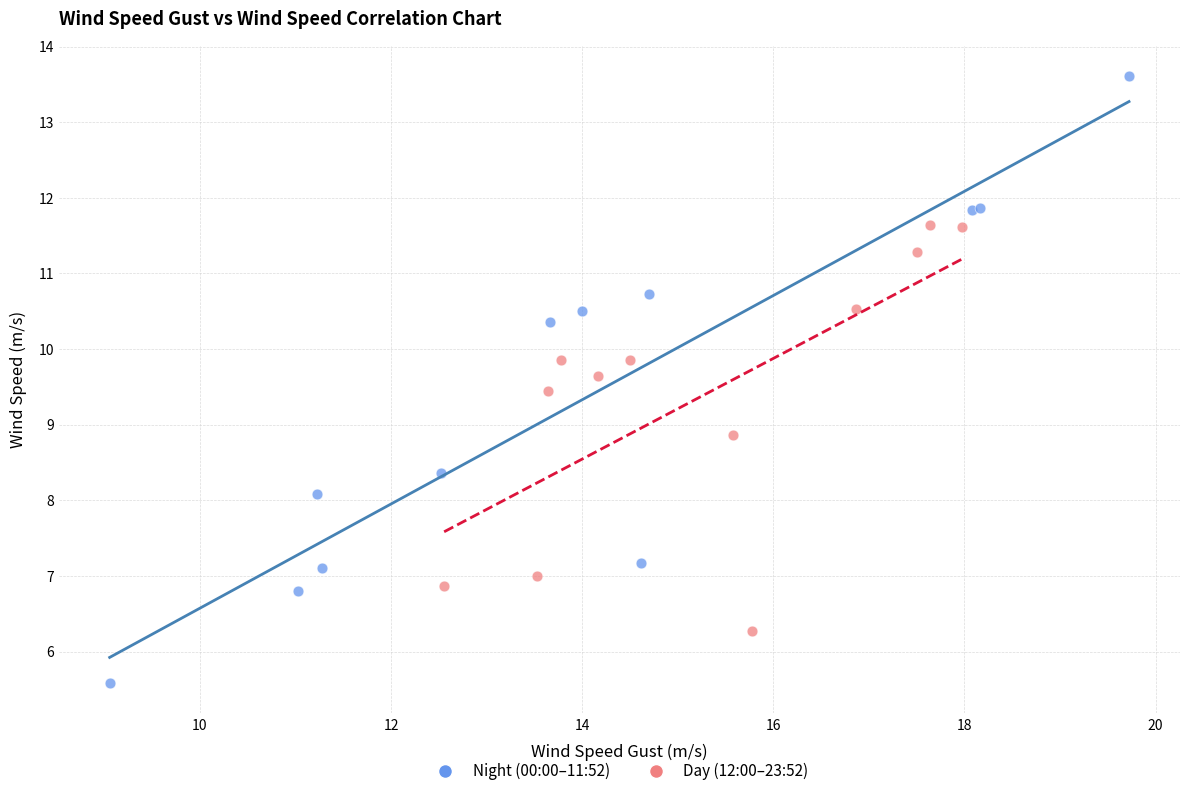

Which series contains the highest Y value?

Night (00:00–11:52)